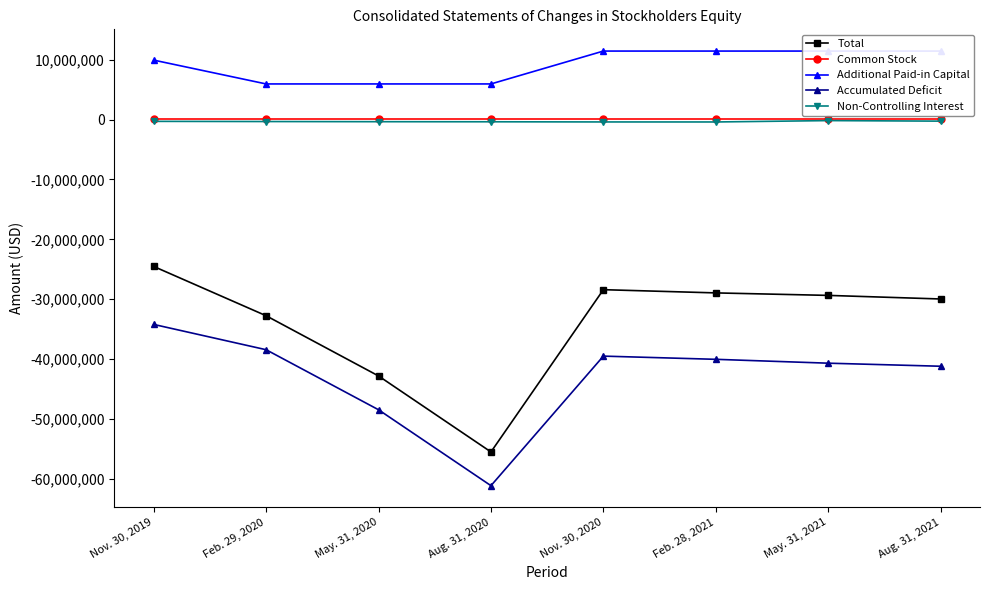

Reading right to left, what are all the values shown in this chart?

Total: -29974896	-29374163	-28957840	-28418483	-55537243	-42836274	-32773832	-24536433
Common Stock: 32312	32312	32312	32312	32312	32312	32312	32312
Additional Paid-in Capital: 11458630	11458630	11458630	11458630	5964268	5964268	5964268	9945488
Accumulated Deficit: -41214286	-40703867	-40057776	-39522278	-61174666	-48487808	-38452058	-34225630
Non-Controlling Interest: -251551	-161237	-391006	-387147	-359157	-345046	-318354	-288603